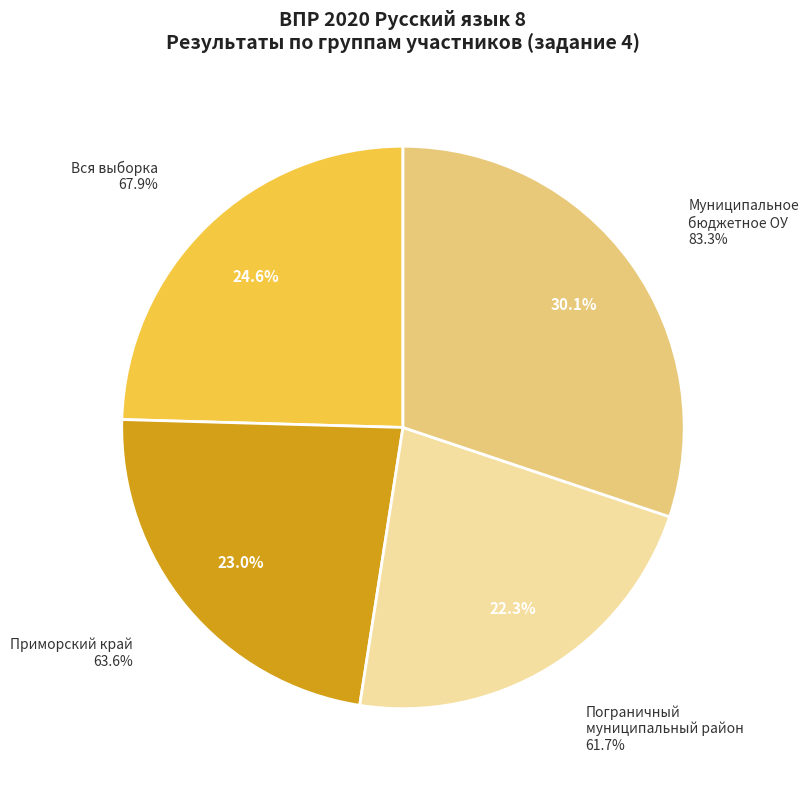

What percentage is the Вся выборка slice, to the nearest percent?

25%